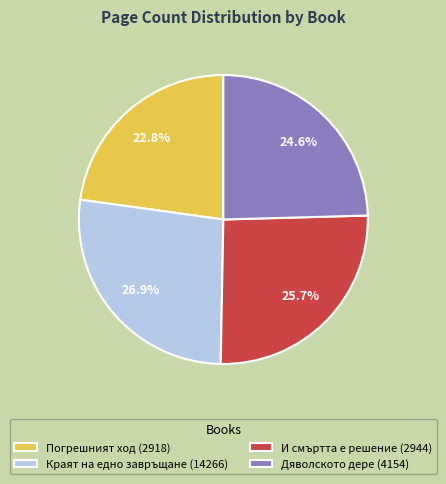

Does Дяволското дере (4154) represent more than half of the total?

No